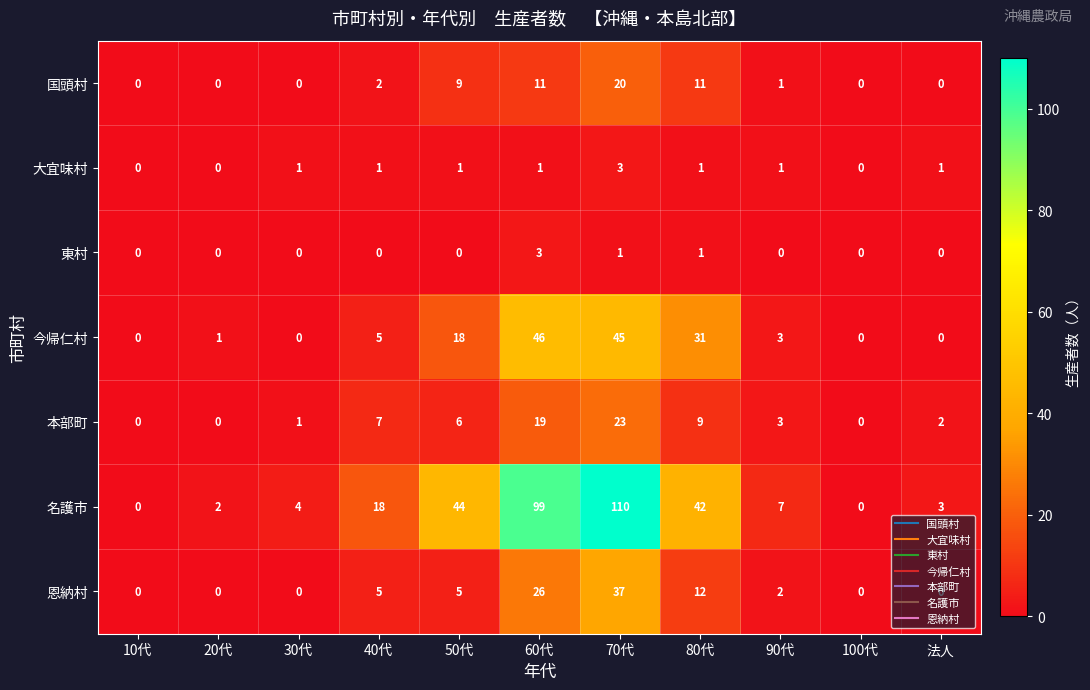

Count the number of categories in the chart.

11